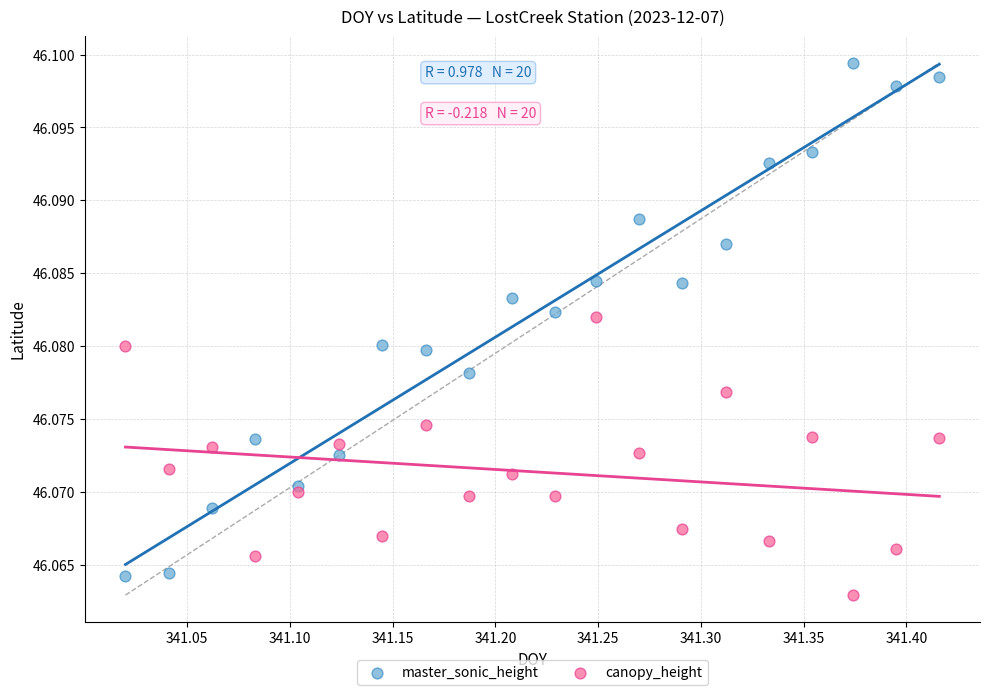

Which series contains the lowest Y value?

canopy_height